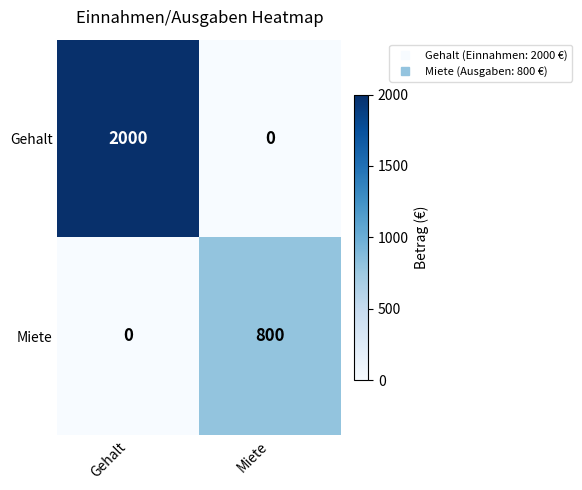

Rank the series by their average value, from highest to lowest.

Gehalt, Miete